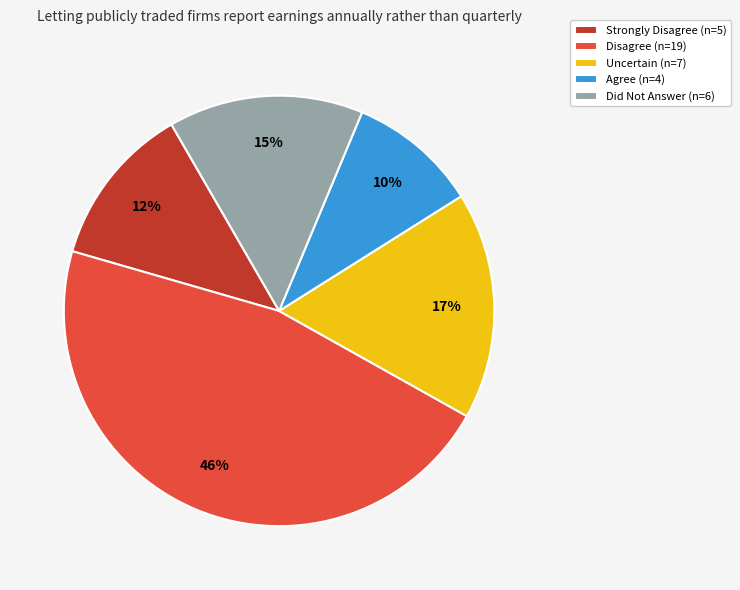

Count the number of slices in the pie.

5